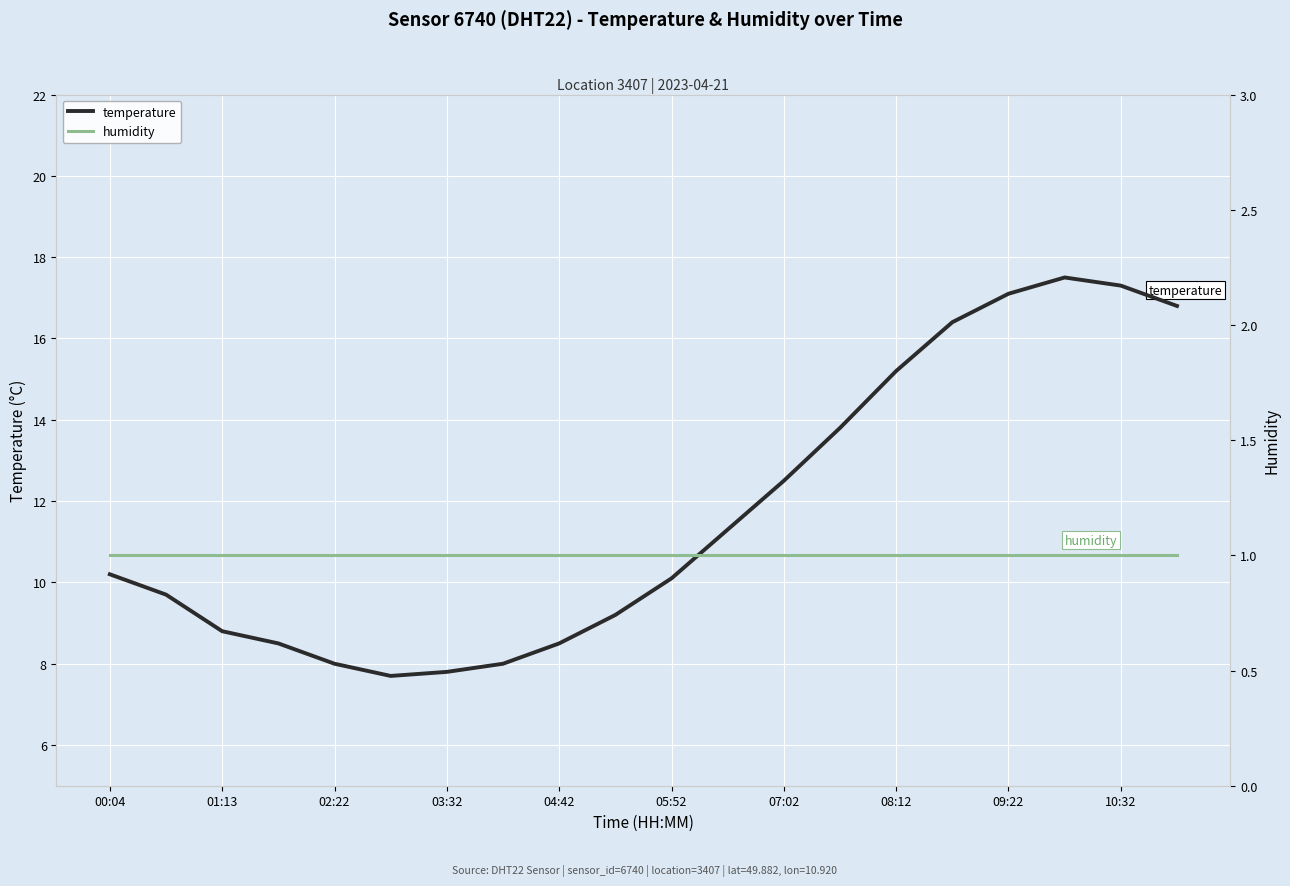

List the series in order of their overall mean, highest first.

temperature, humidity